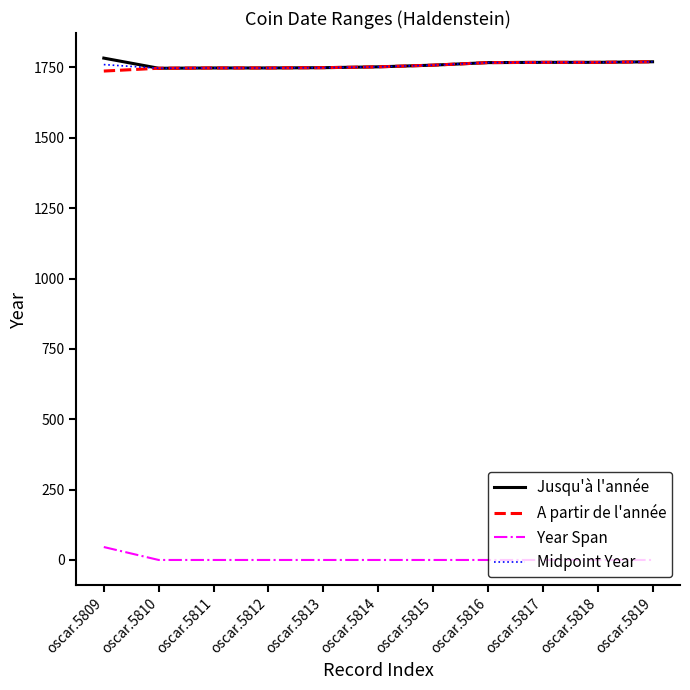

What is the difference between the highest and lowest values at oscar.5811?

1748